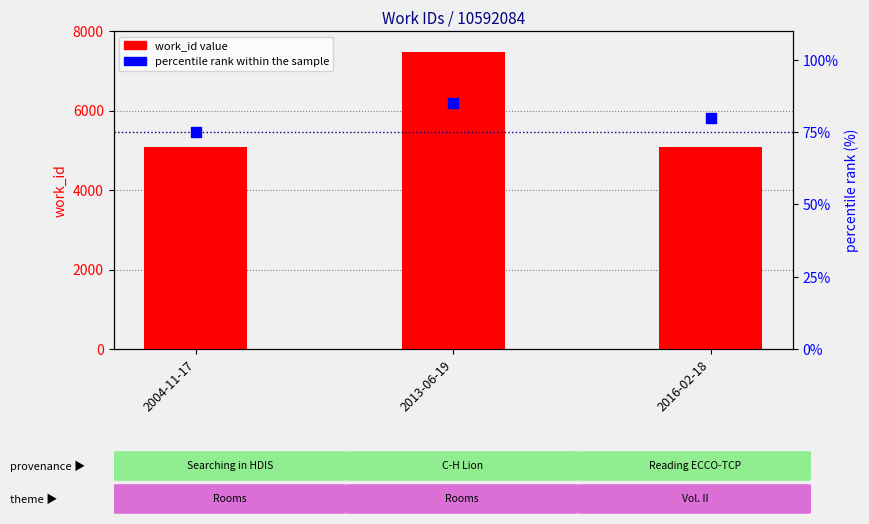

Which series contains the lowest Y value?

percentile rank within the sample